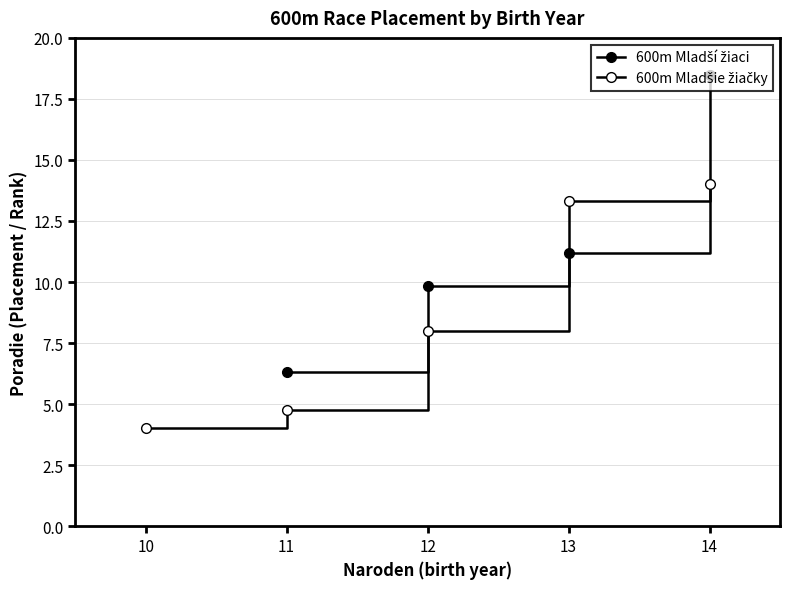

Which series changed the most between 4 and 10?

600m Mladší žiaci